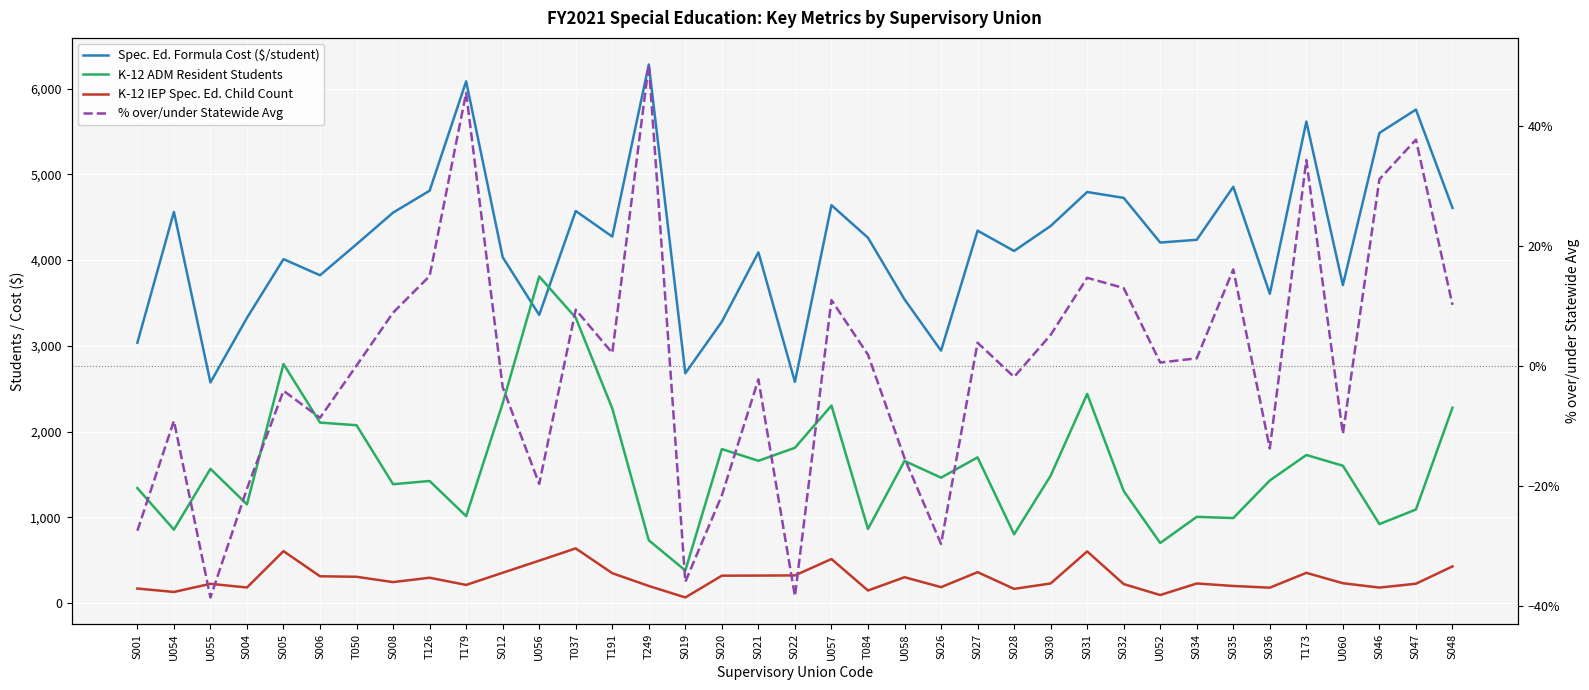

What is the minimum value shown in the chart?

-0.4